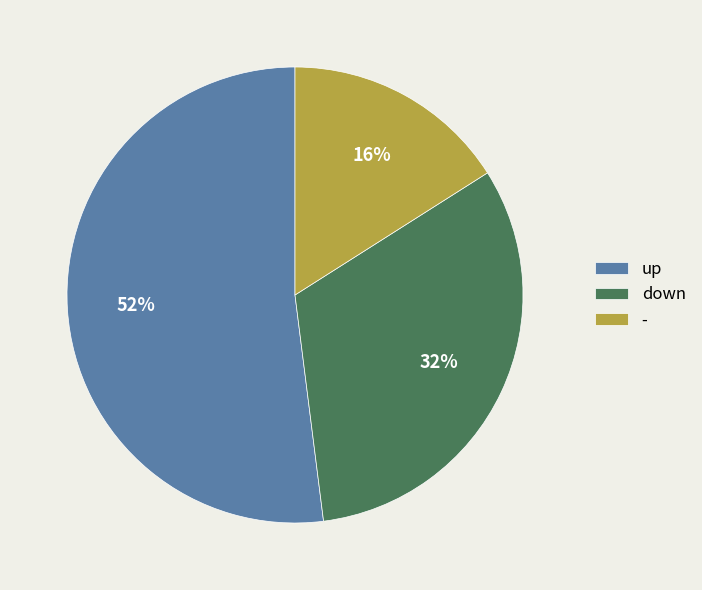

Approximately how many times larger is the value at up compared to down?

1.6